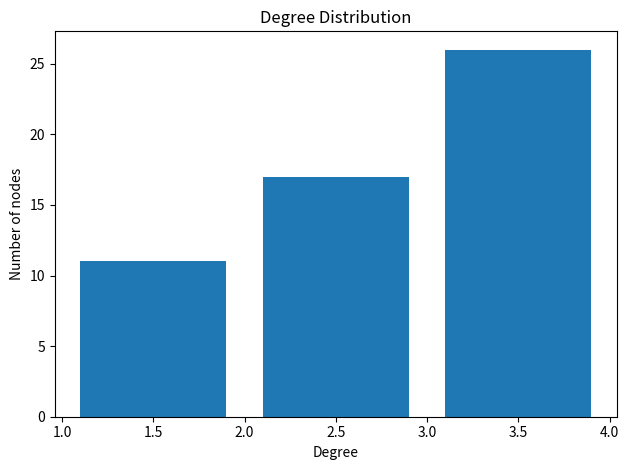

Reading left to right, list every bar in this chart as the range it spans on the x-axis followed by its height. The values are not printed on the chart, so give them approximately, as read against the axis.

1.0 to 2.0: 11
2.0 to 3.0: 17
3.0 to 4.0: 26